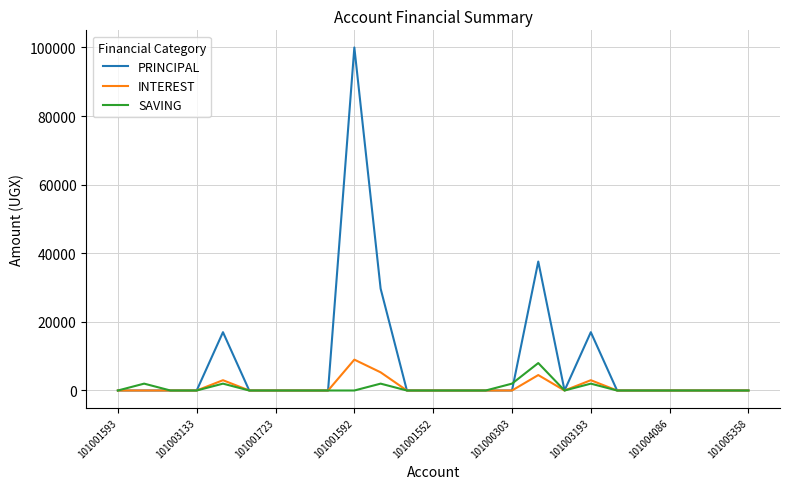

What are all the series names shown in the legend?

PRINCIPAL, INTEREST, SAVING